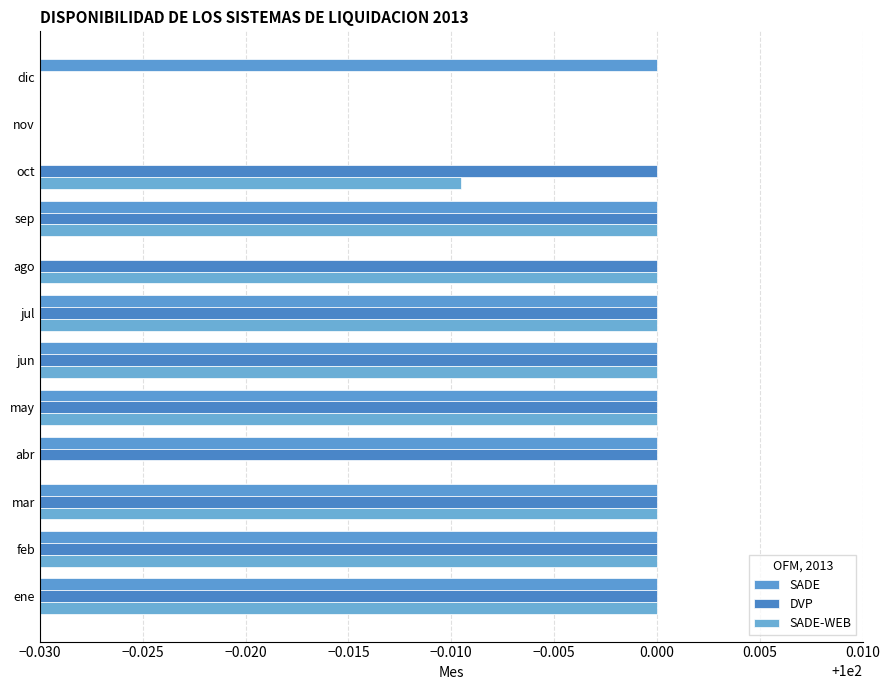

How many bars are there in total?

36